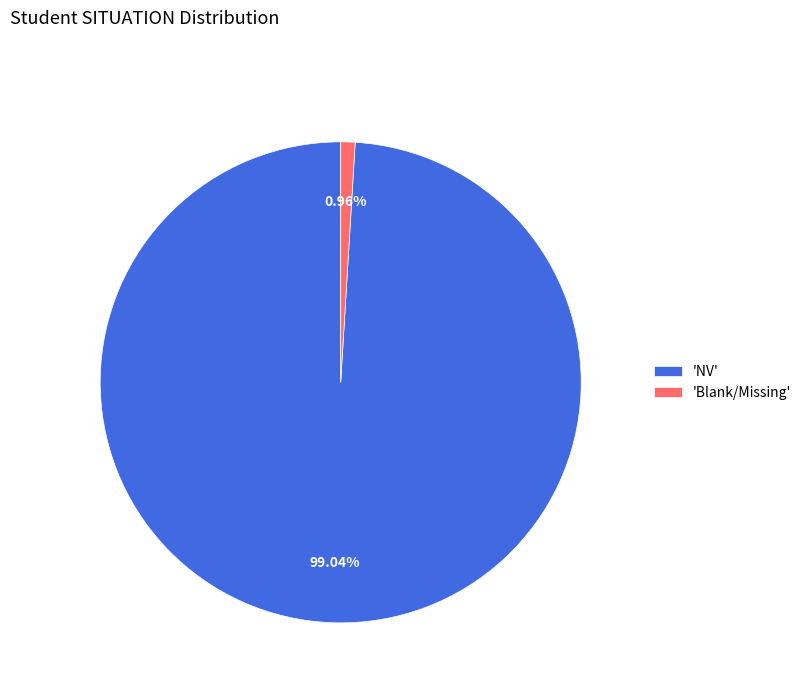

Between 'NV' and 'Blank/Missing', which is larger?

'NV'